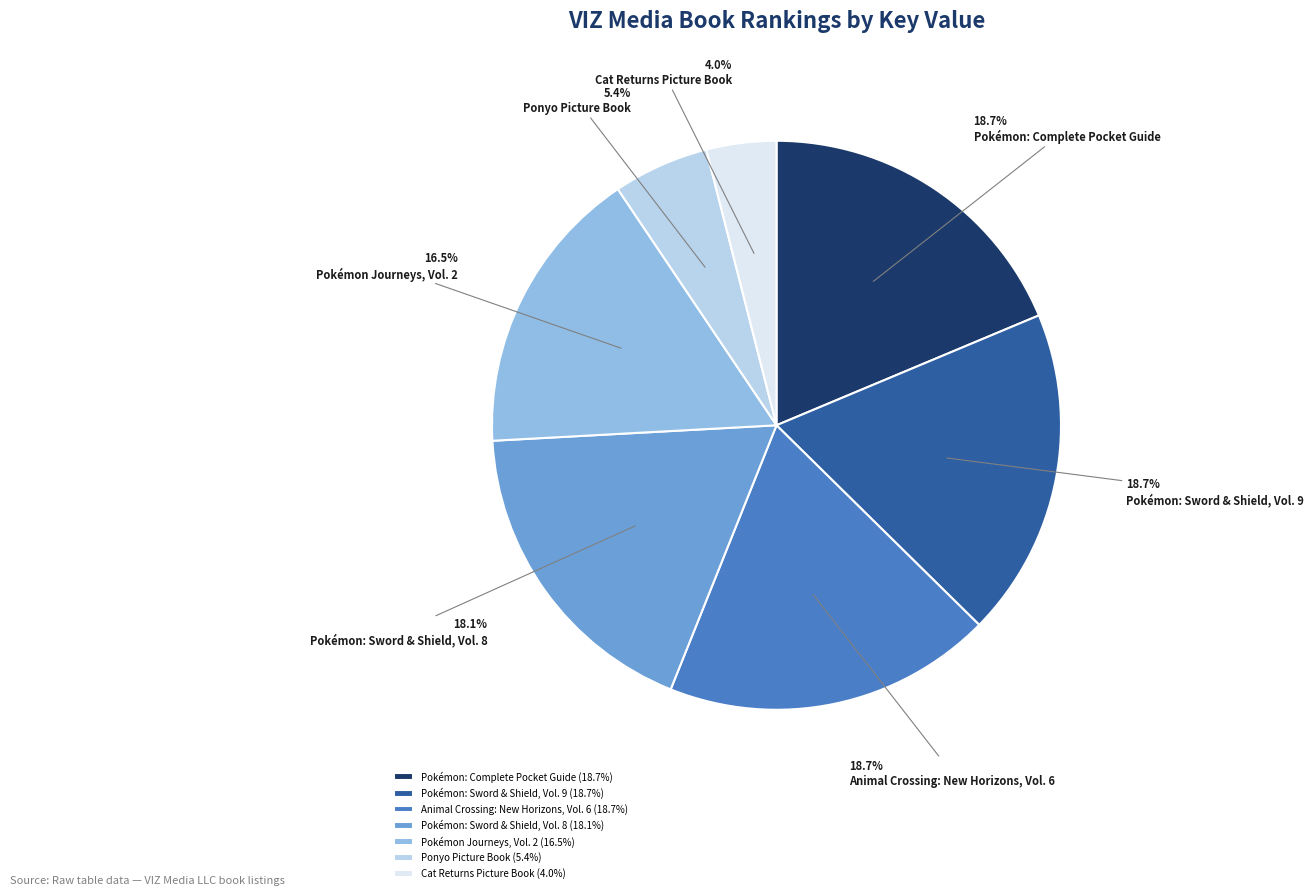

True or false: Ponyo Picture Book accounts for 14% of the total.

False